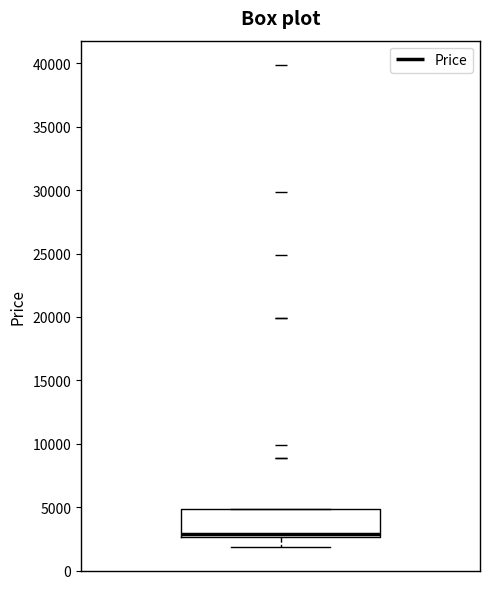

Read this box plot against the y-axis: the position of the median line, the range covered by the box, and the ends of both whiskers. The values are not printed on the chart, so give them approximately, as read against the axis.

median 3000, box 2500 to 5000, whiskers 2000 to 5000